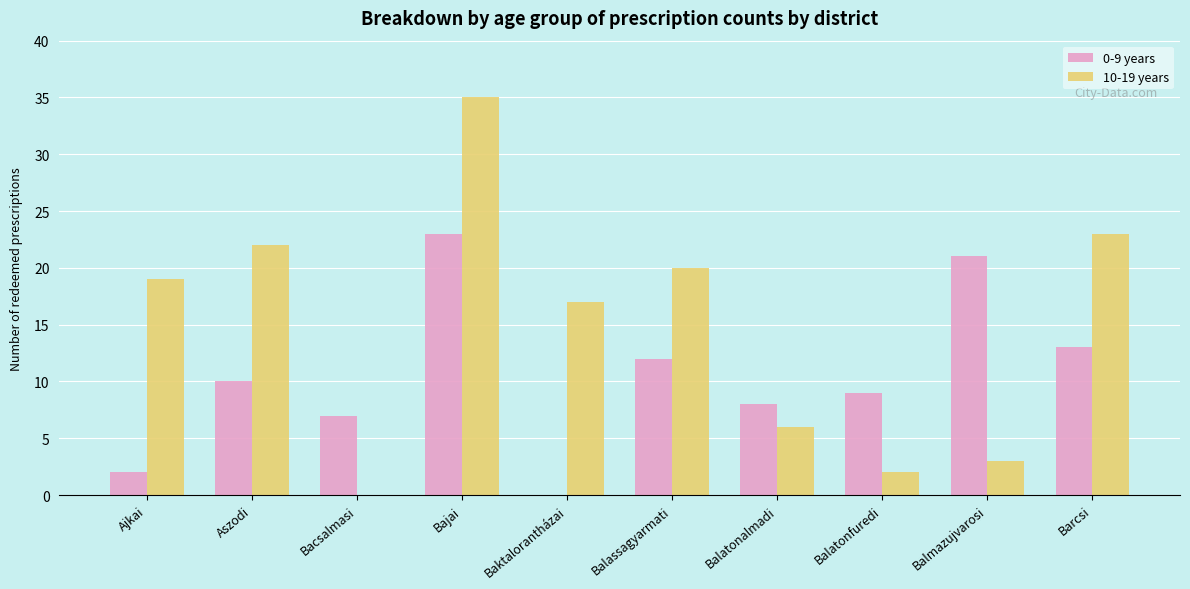

The 10-19 years series shows 3 at Balmazujvarosi. True or false?

True